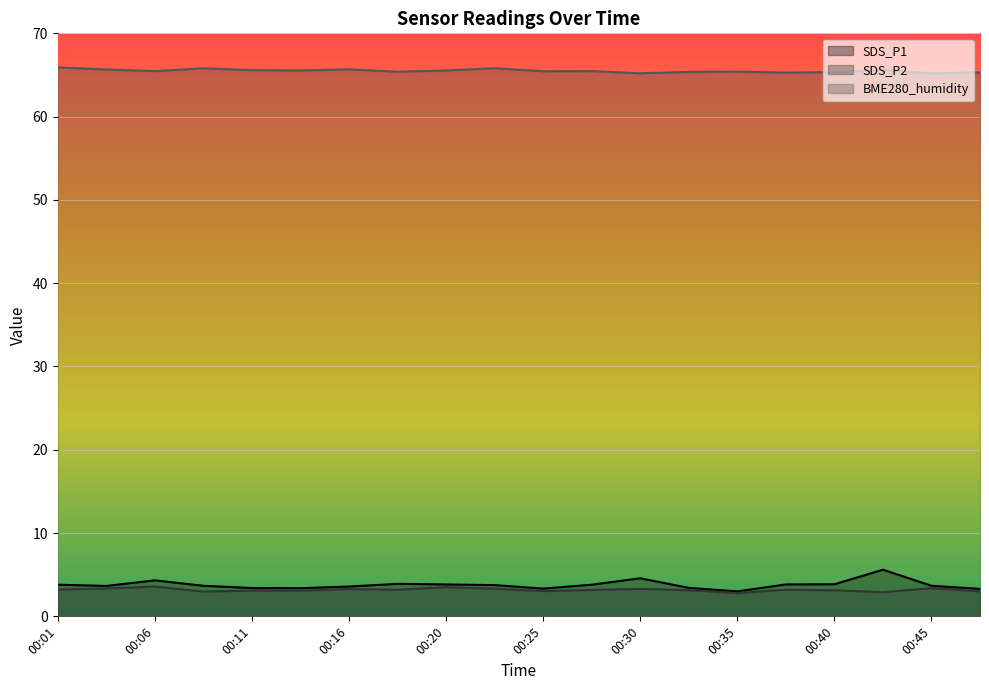

Between 00:11 and 00:37, which series saw the biggest shift?

SDS_P1